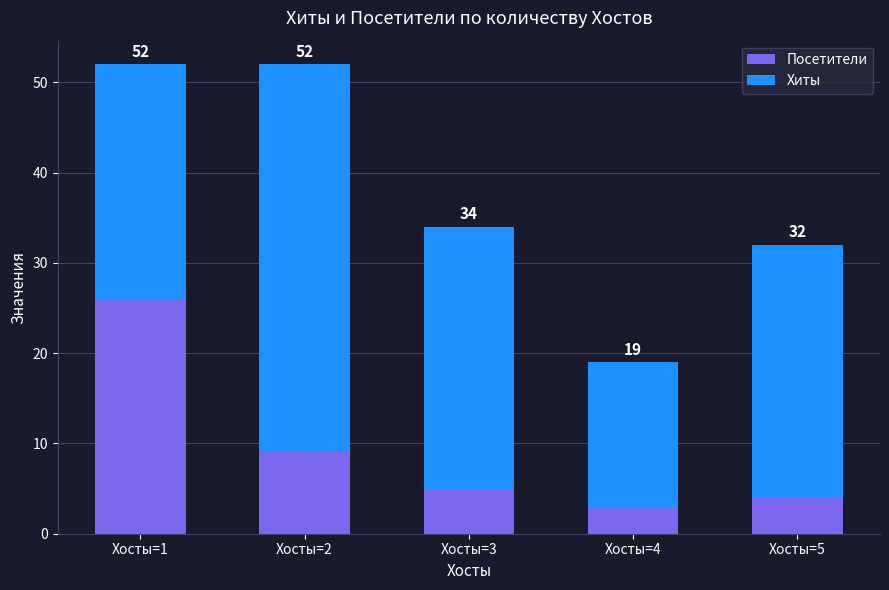

How many bars are there in total?

5